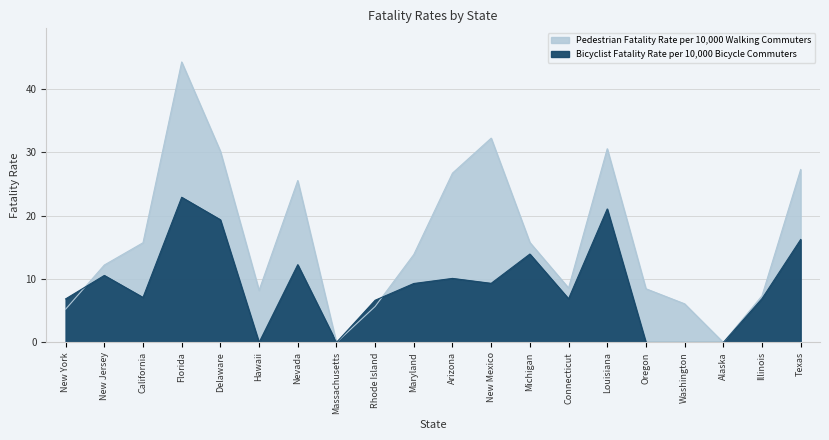

What are all the series names shown in the legend?

Pedestrian Fatality Rate per 10,000 Walking Commuters, Bicyclist Fatality Rate per 10,000 Bicycle Commuters